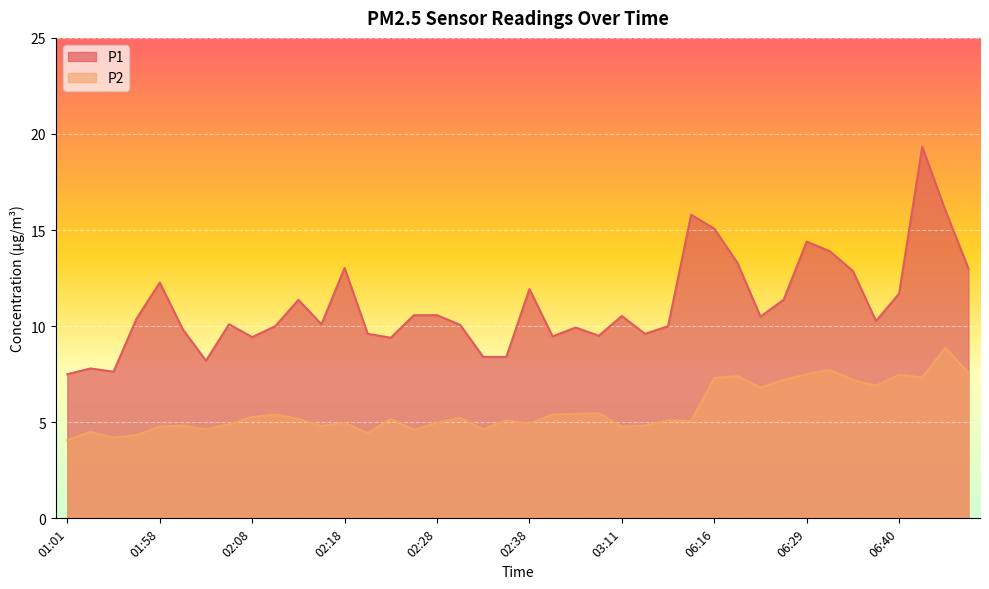

The value of P1 at 02:08 is 9.4. True or false?

True